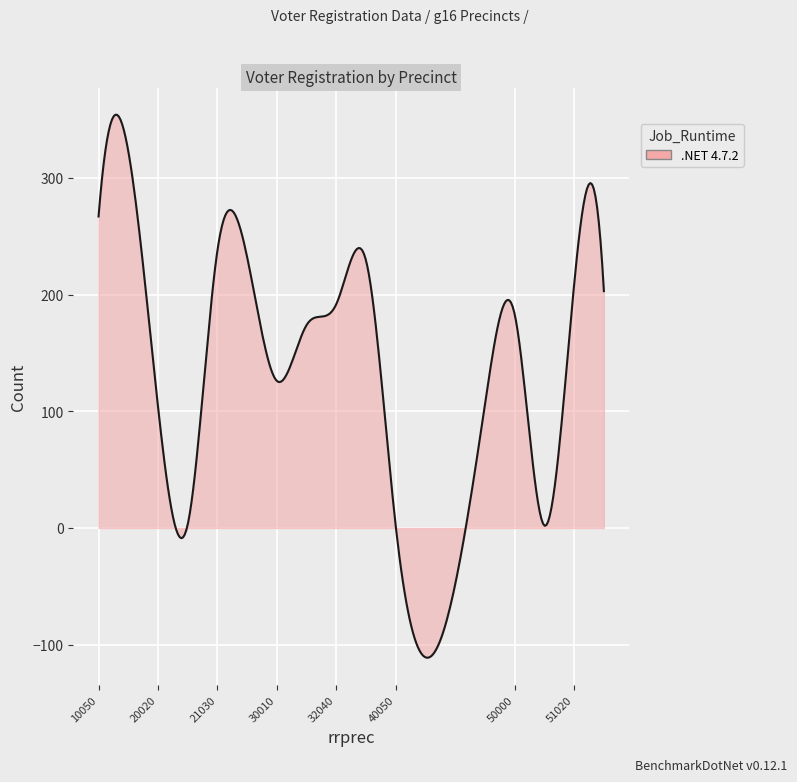

What is the minimum value shown in the chart?

-111.2